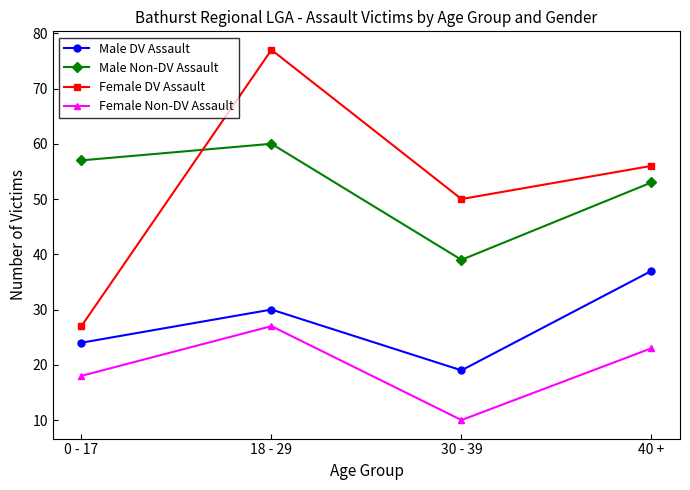

Reading left to right, extract all data points from this chart.

Male DV Assault: 24	30	19	37
Male Non-DV Assault: 57	60	39	53
Female DV Assault: 27	77	50	56
Female Non-DV Assault: 18	27	10	23